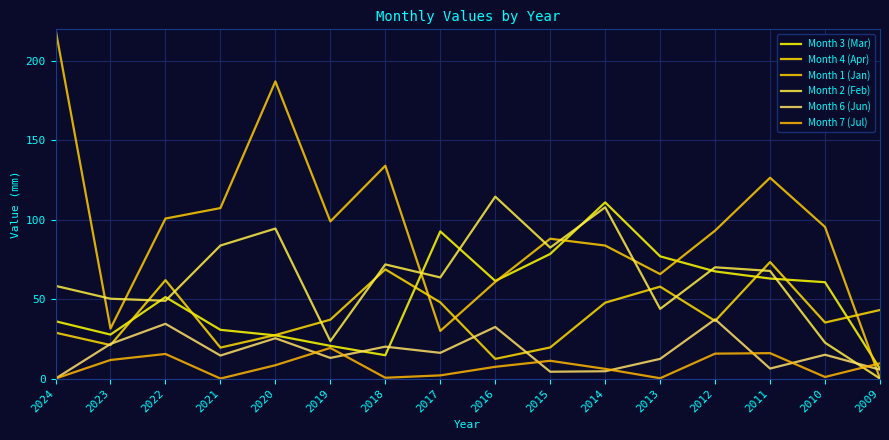

Is this an area chart (filled region under the line)?

No